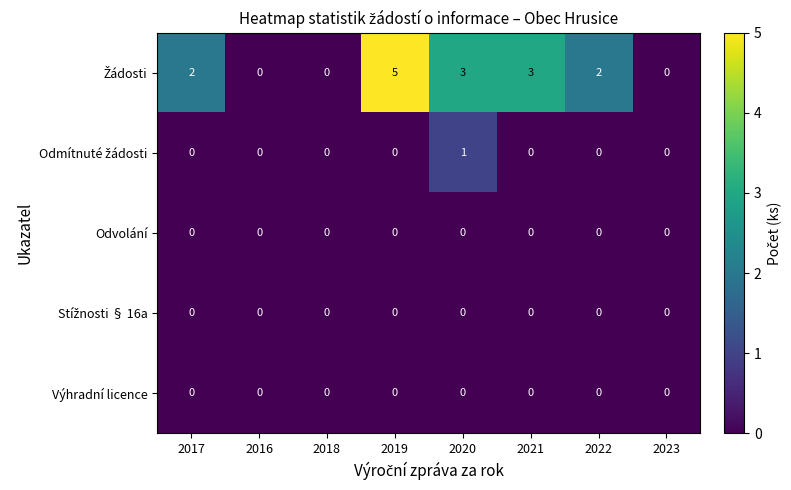

What is the maximum value shown in the chart?

5